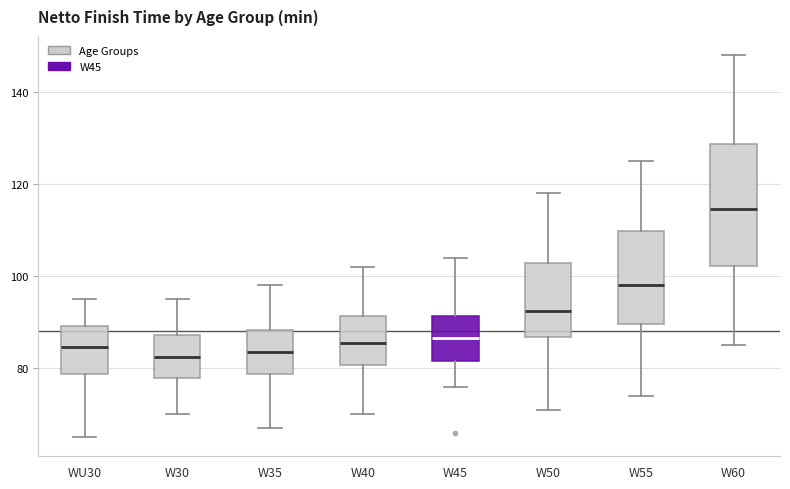

Reading left to right, transcribe this box plot: for each box, give where its median line is, the range the box spans, and where its two whiskers end, as read against the y-axis. The values are not printed on the chart, so give them approximately, as read against the axis.

WU30: median 84, box 78 to 90, whiskers 66 to 96
W30: median 82, box 78 to 88, whiskers 70 to 96
W35: median 84, box 78 to 88, whiskers 68 to 98
W40: median 86, box 80 to 92, whiskers 70 to 102
W45: median 86, box 82 to 92, whiskers 76 to 104
W50: median 92, box 86 to 102, whiskers 72 to 118
W55: median 98, box 90 to 110, whiskers 74 to 126
W60: median 114, box 102 to 128, whiskers 86 to 148